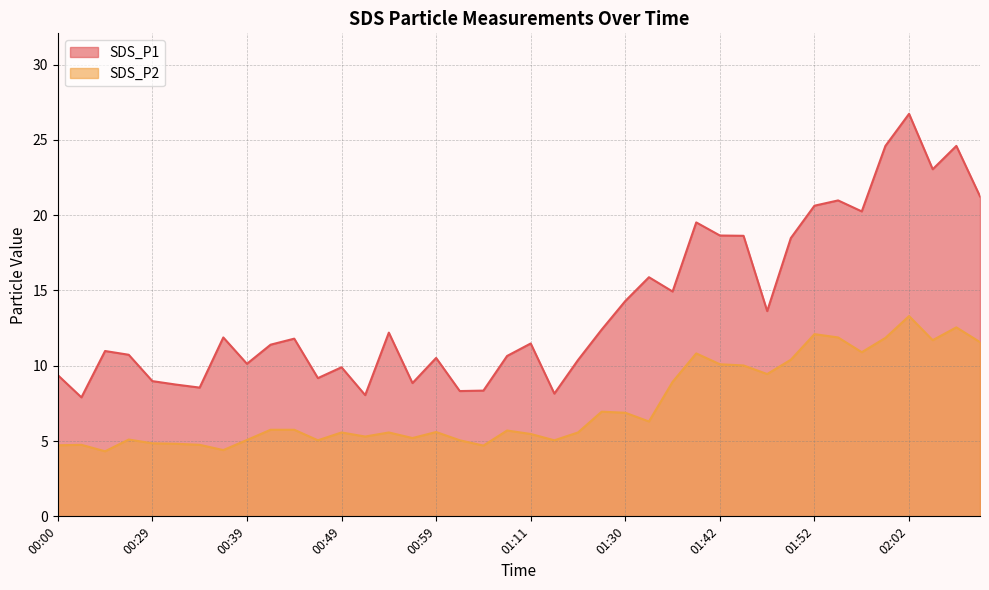

Between 00:02 and 00:29, which series saw the biggest shift?

SDS_P1